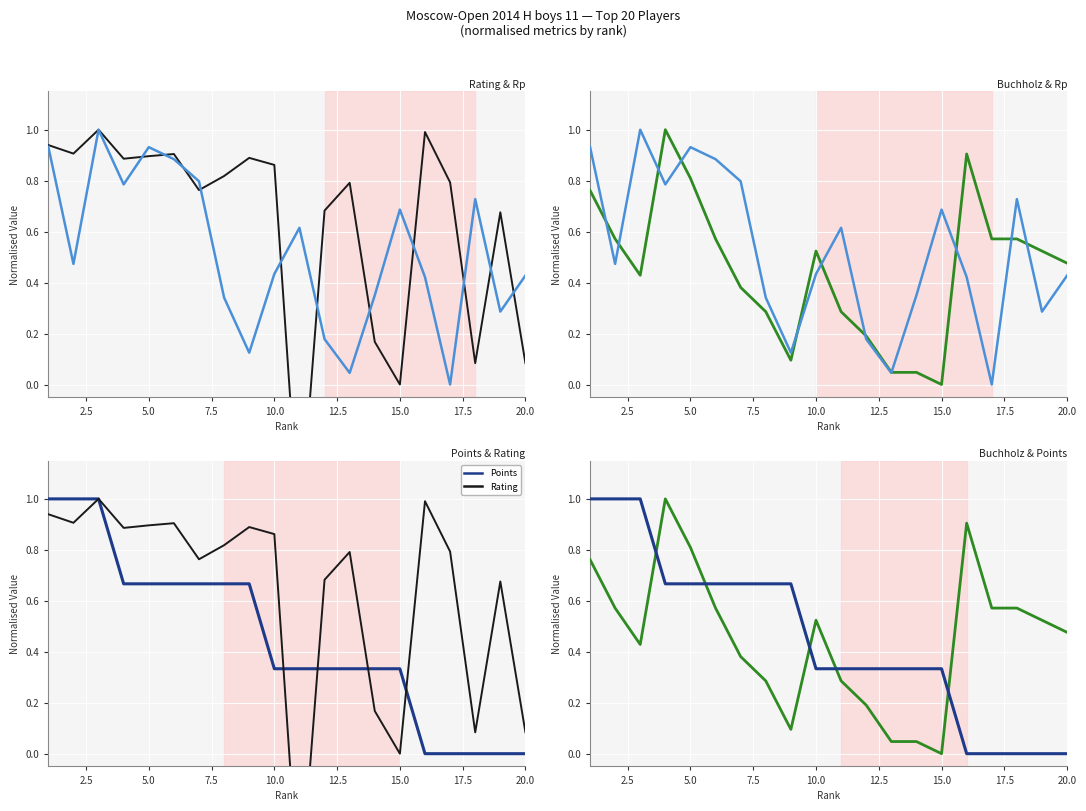

Which series has the largest range (max minus min)?

Rating